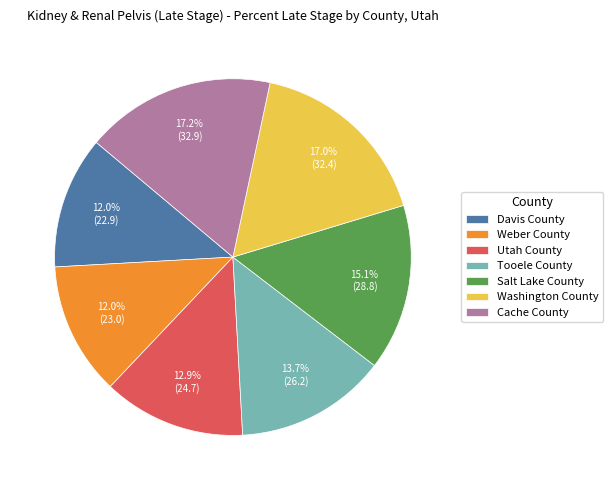

What percentage is the Cache County slice, to the nearest percent?

17%